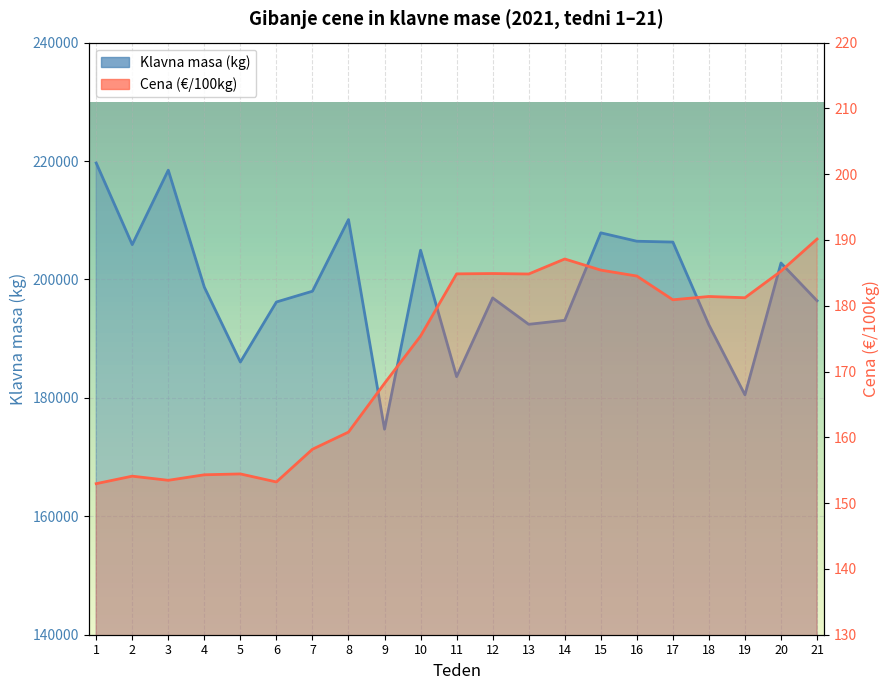

Rank the series by their maximum value, from highest to lowest.

Klavna masa (kg), Cena (€/100kg)